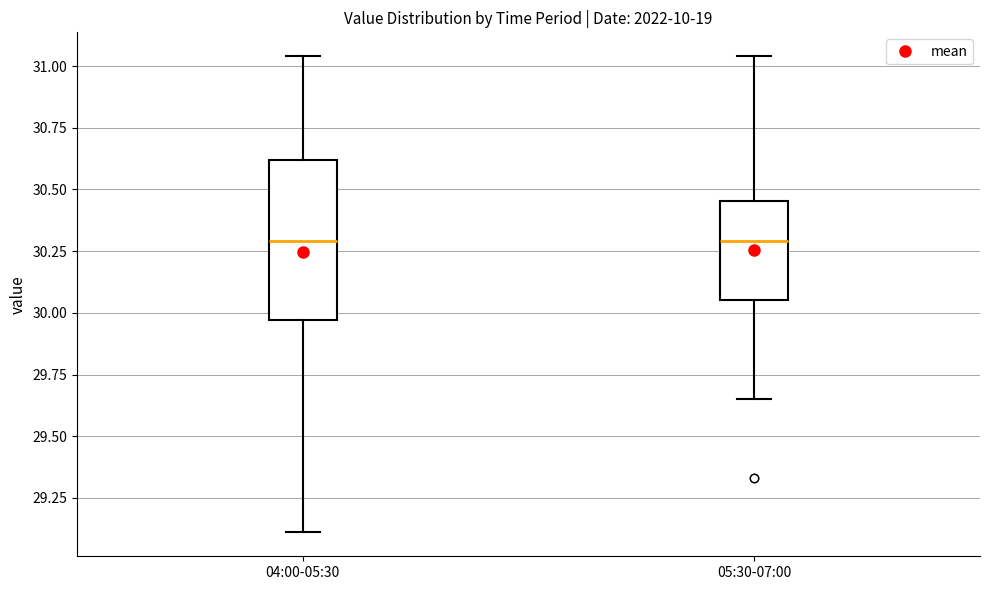

Reading left to right, transcribe this box plot: for each box, give where its median line is, the range the box spans, and where its two whiskers end, as read against the y-axis. The values are not printed on the chart, so give them approximately, as read against the axis.

04:00-05:30: median 30.30, box 29.95 to 30.60, whiskers 29.10 to 31.05
05:30-07:00: median 30.30, box 30.05 to 30.45, whiskers 29.65 to 31.05